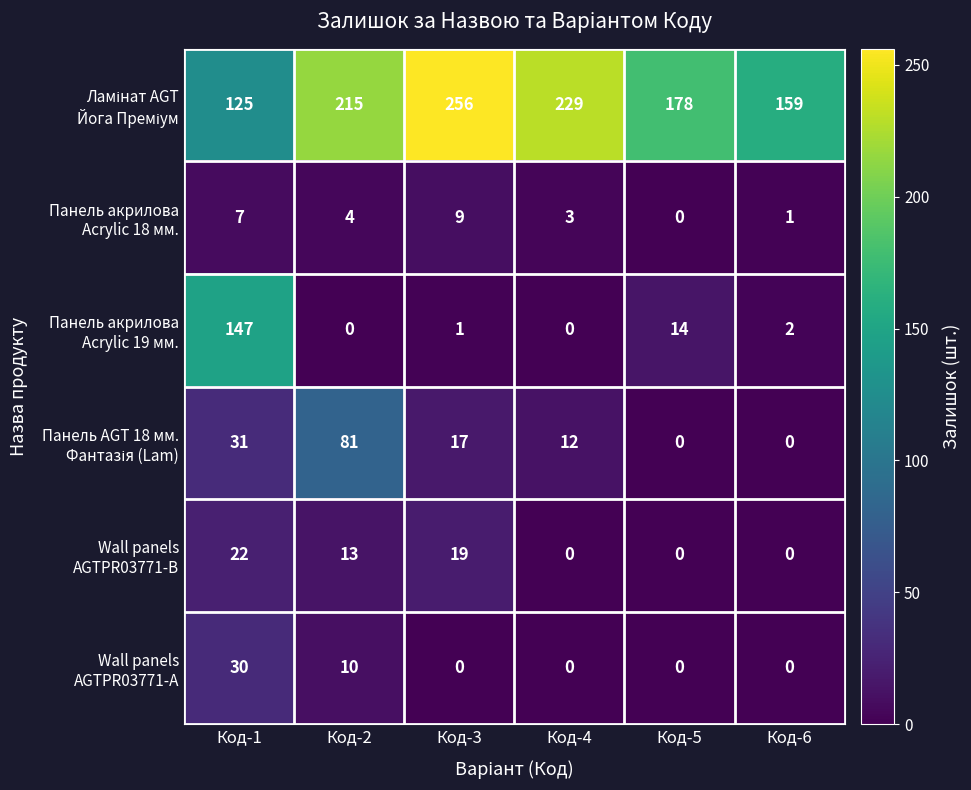

At how many categories does at least one series exceed 35?

6